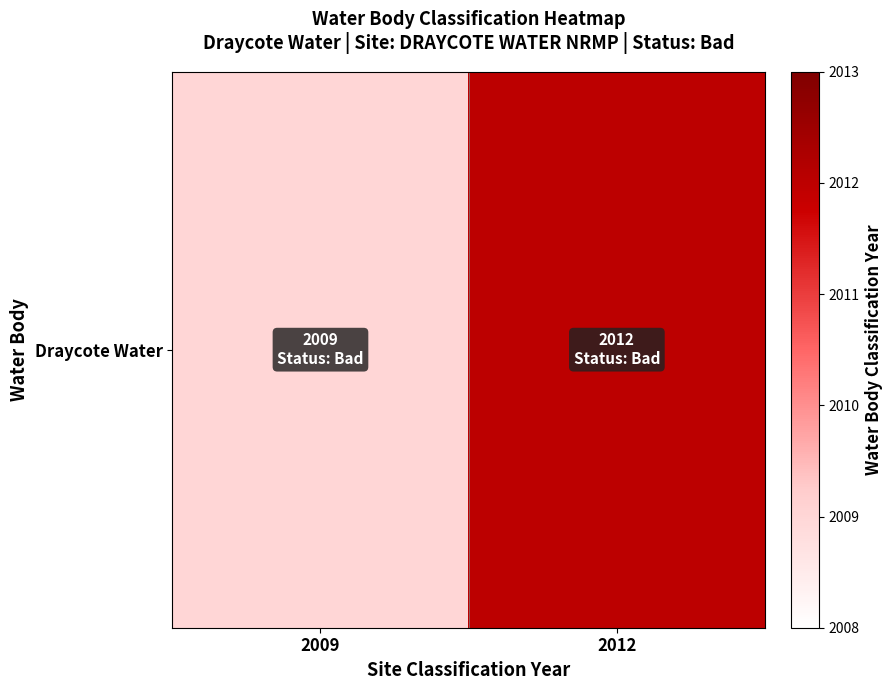

Approximately how many times larger is the value at 2012 compared to 2009?

1.0